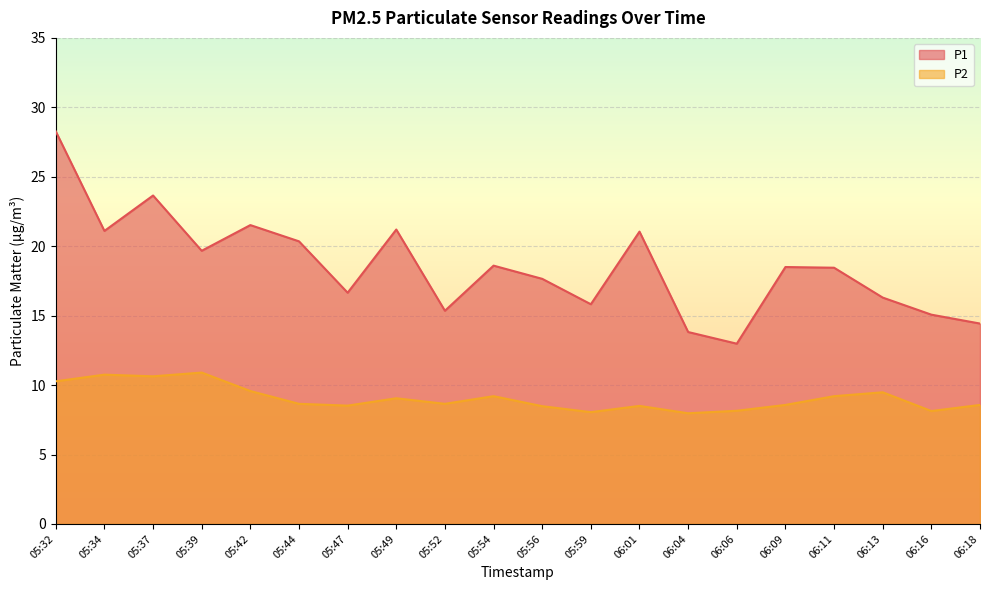

What is the total value across all series at 06:11?

27.6